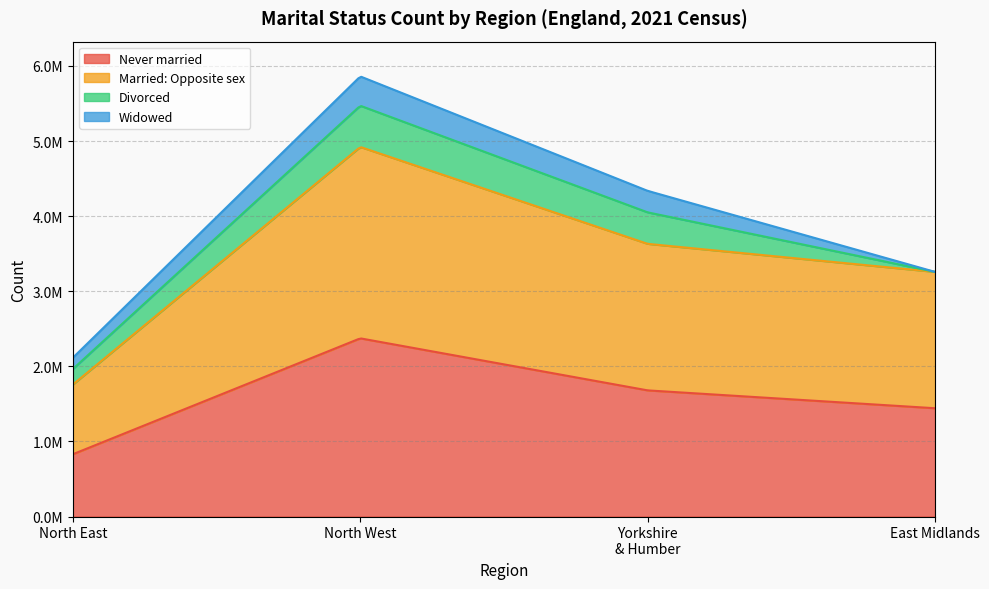

Rank the categories by Divorced value from highest to lowest.

North West, Yorkshire and The Humber, North East, East Midlands